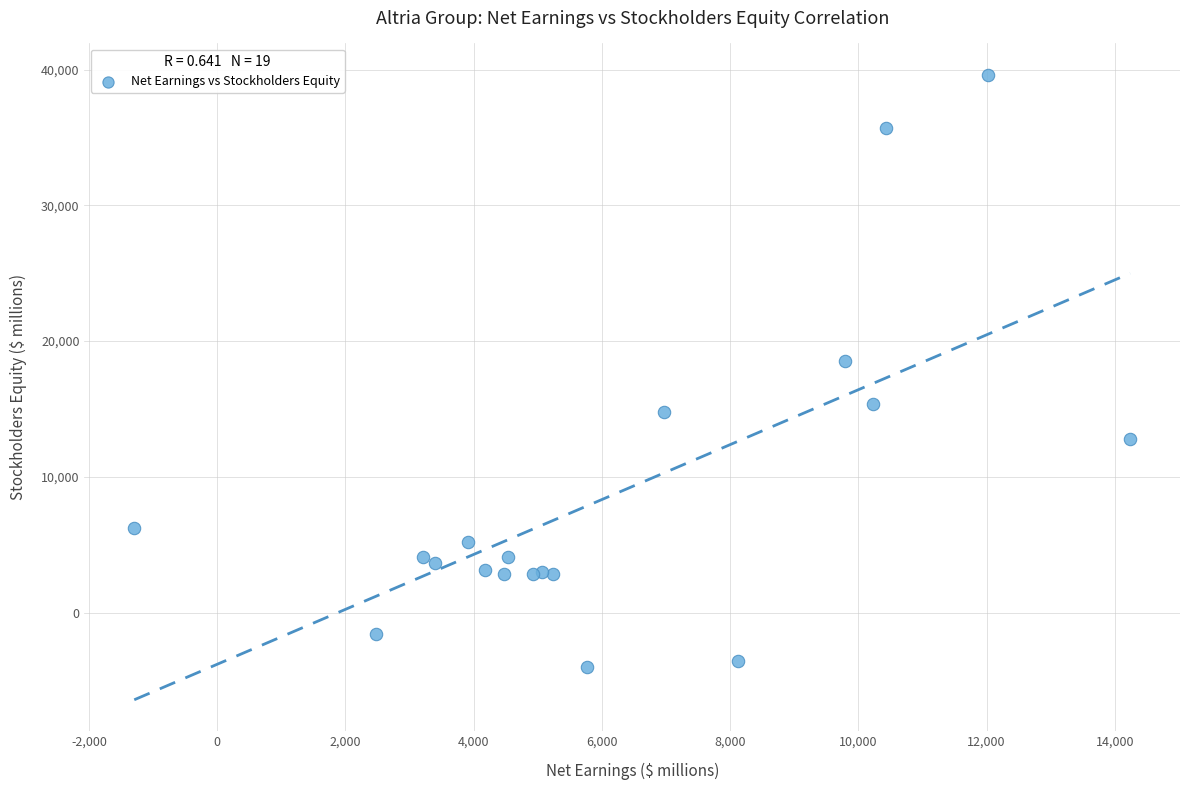

What Y value in the scatter plot is closest to 17823?

18554